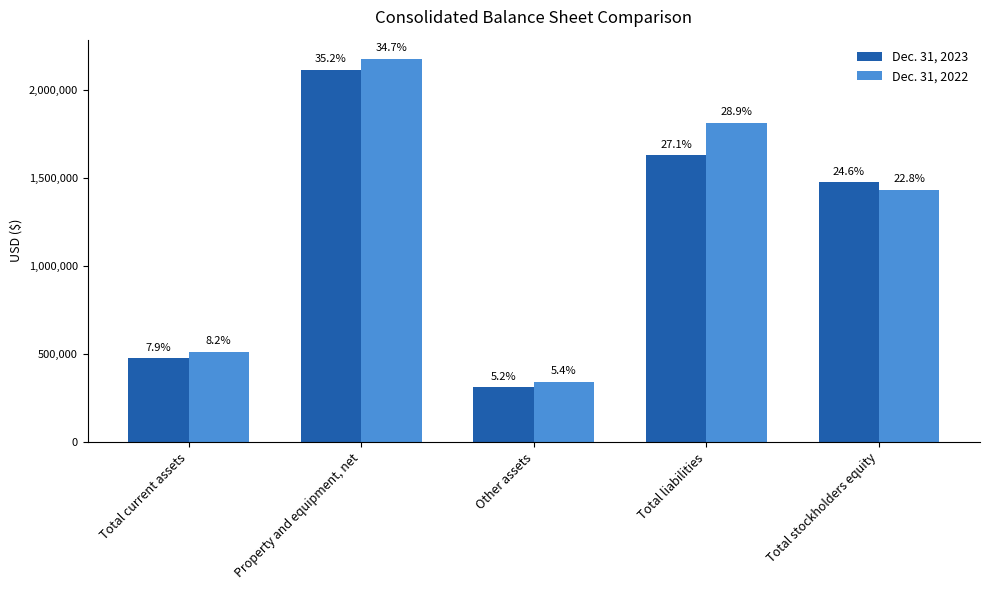

Reading left to right, transcribe all the data shown in this chart.

Dec. 31, 2023: 474914	2114522	309558	1627833	1477566
Dec. 31, 2022: 513670	2176098	341976	1812361	1432408